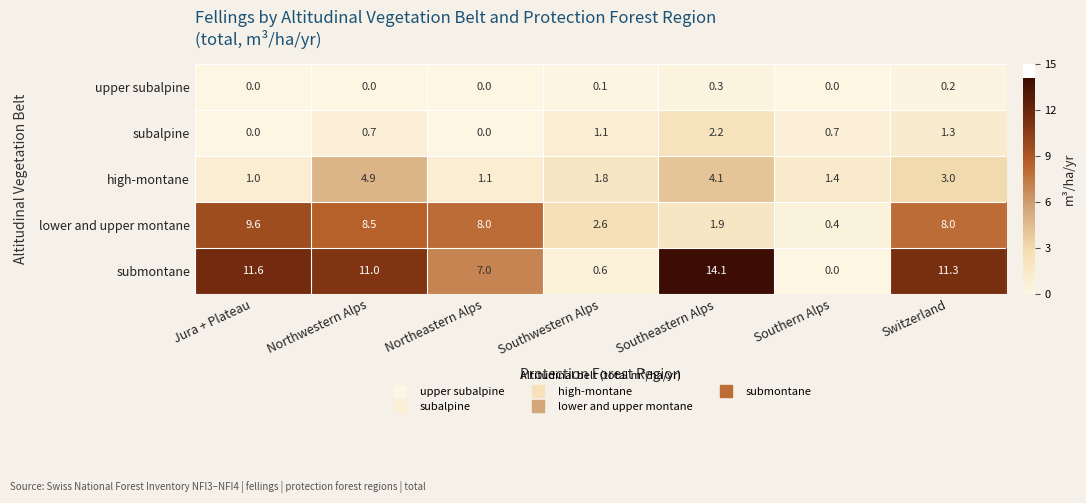

What is the average value of the lower and upper montane series?

5.6